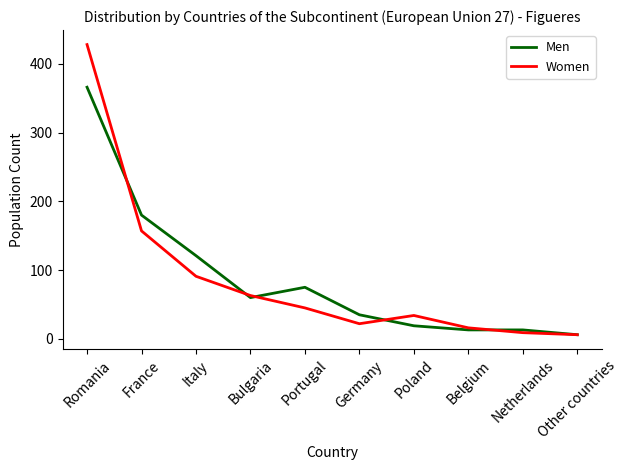

Reading left to right, transcribe all the data shown in this chart.

Men: Romania=366	France=180	Italy=121	Bulgaria=60	Portugal=75	Germany=35	Poland=19	Belgium=13	Netherlands=13	Other countries=6
Women: Romania=428	France=157	Italy=91	Bulgaria=63	Portugal=45	Germany=22	Poland=34	Belgium=16	Netherlands=9	Other countries=6